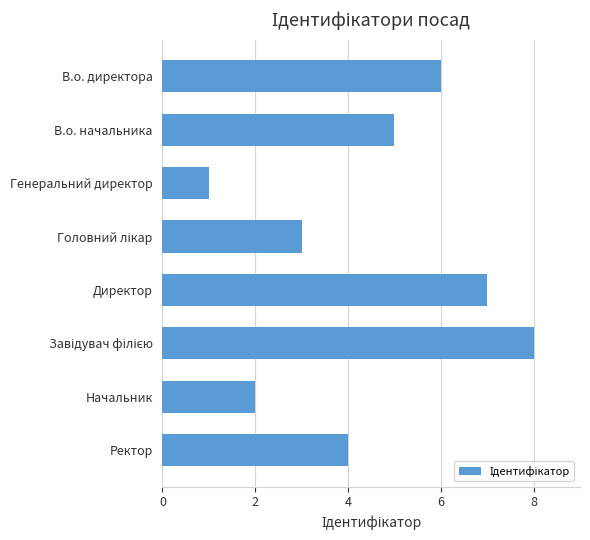

Which has a higher value, Начальник or Ректор?

Ректор